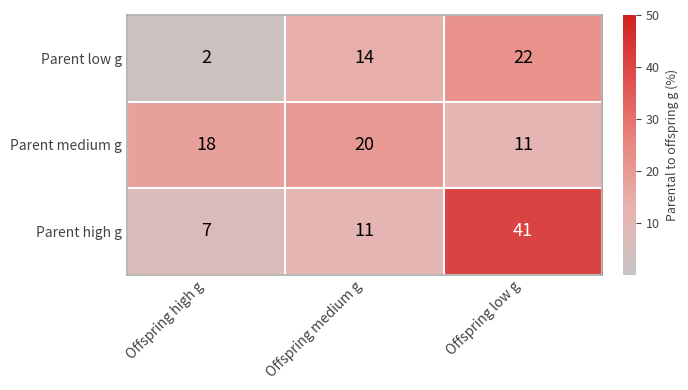

At which category is the sum across all series the highest?

Offspring low g